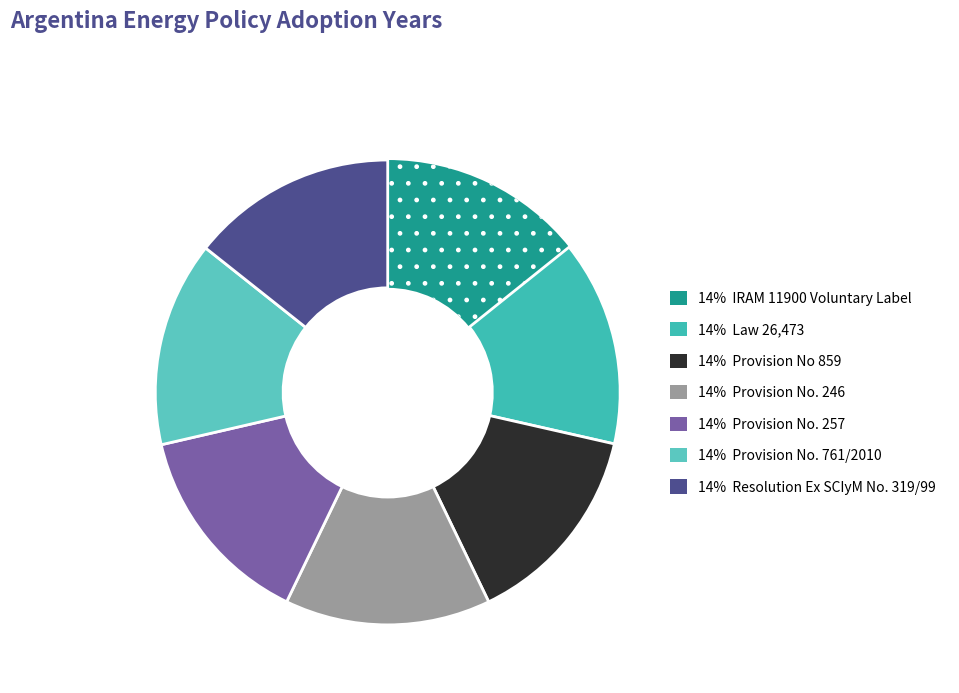

How many segments does this pie chart have?

7